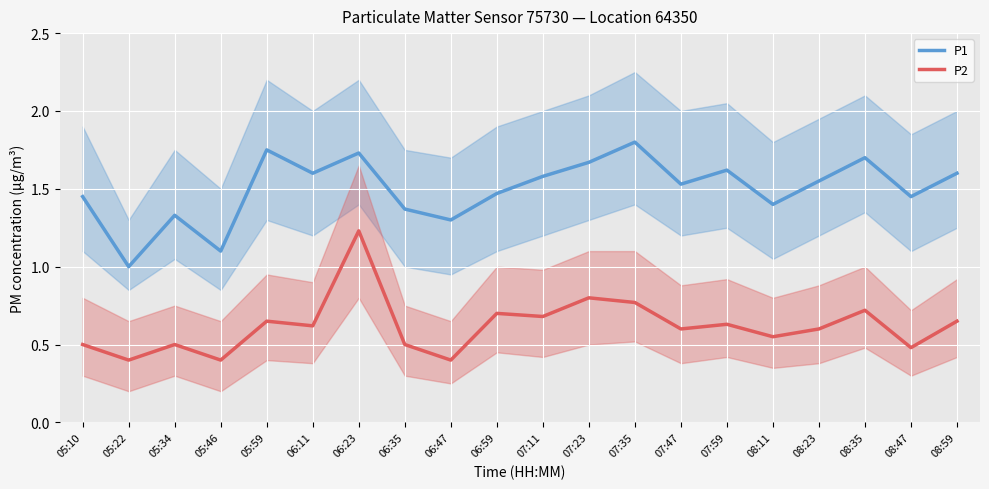

At which category is the sum across all series the highest?

06:23